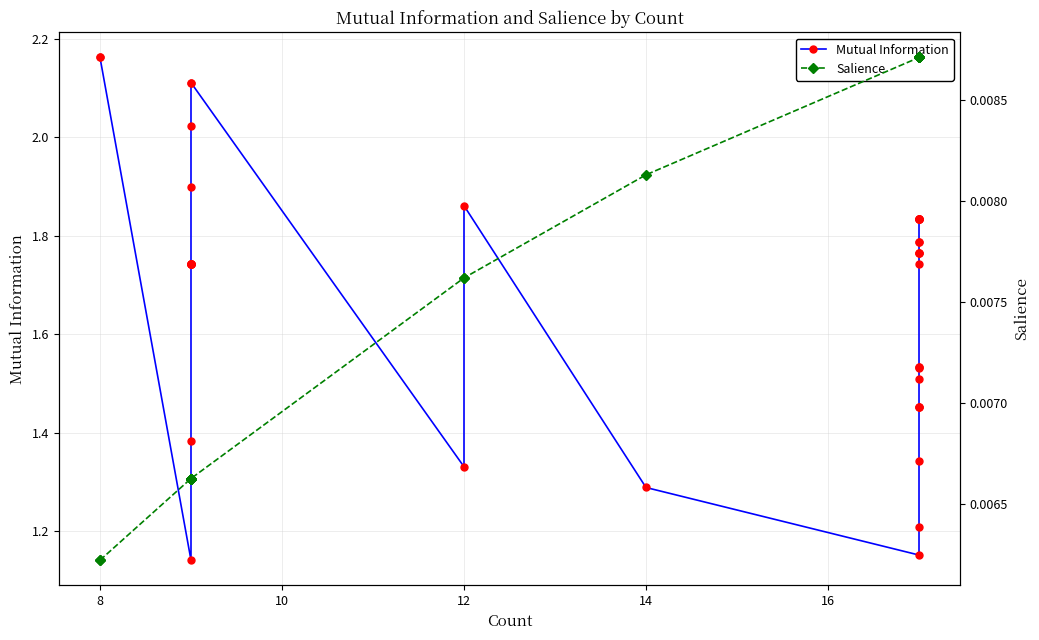

Rank the series by their average value, from lowest to highest.

Salience, Mutual Information